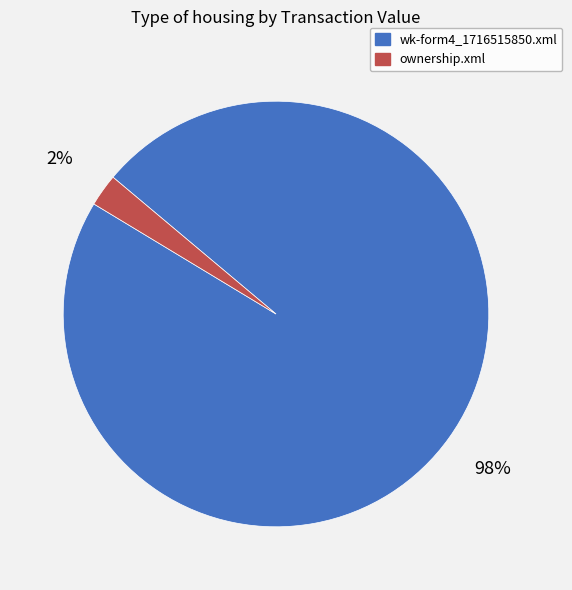

Is it true that ownership.xml is 12% of the pie?

False